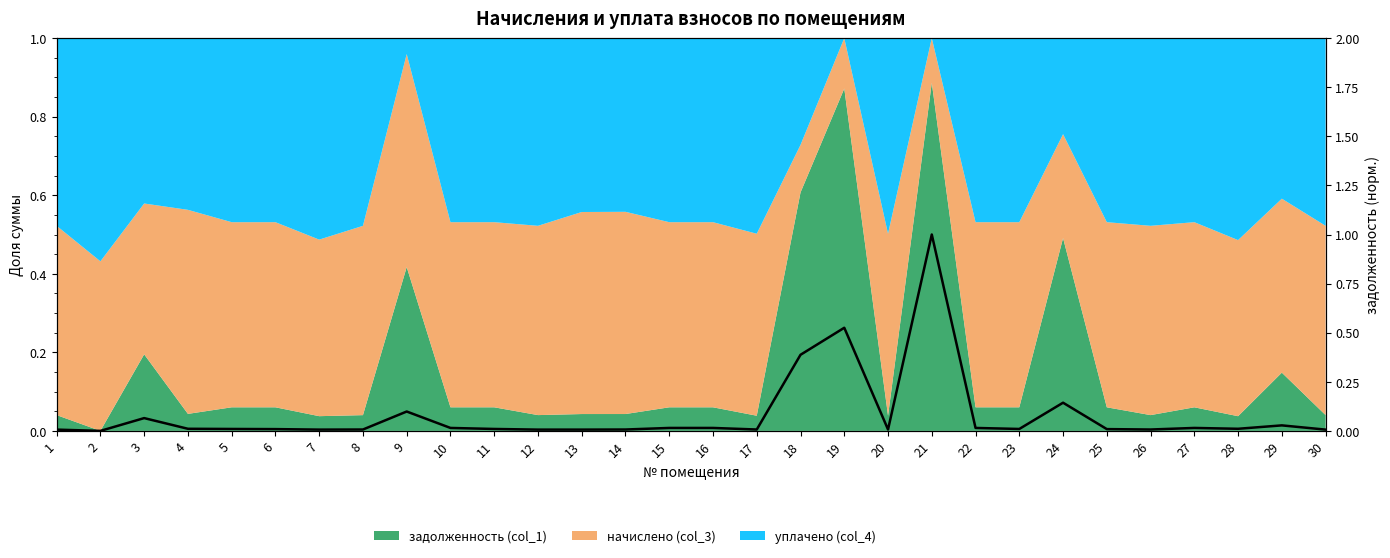

How many lines are shown in the chart?

1